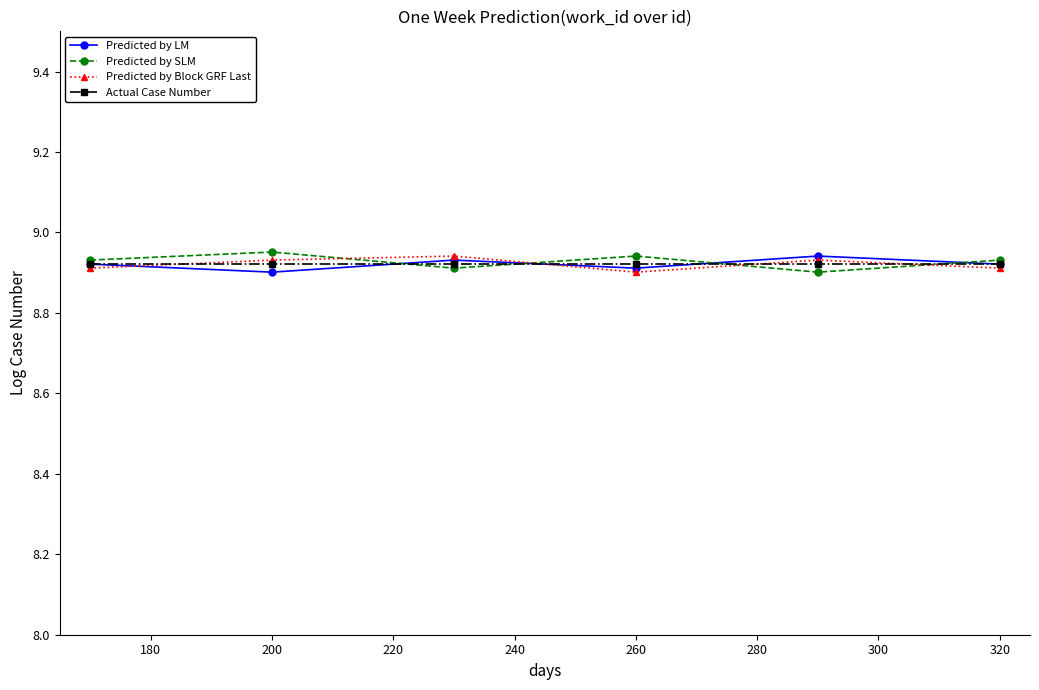

True or false: Predicted by Block GRF Last has more than 0 points higher than both neighbors.

True